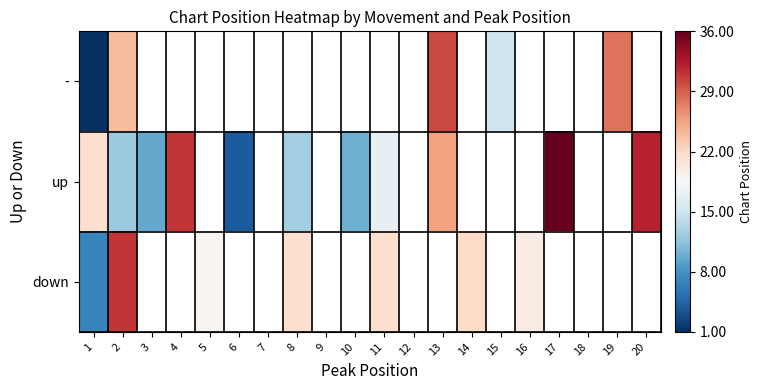

Where does the down series first go above 21?

2